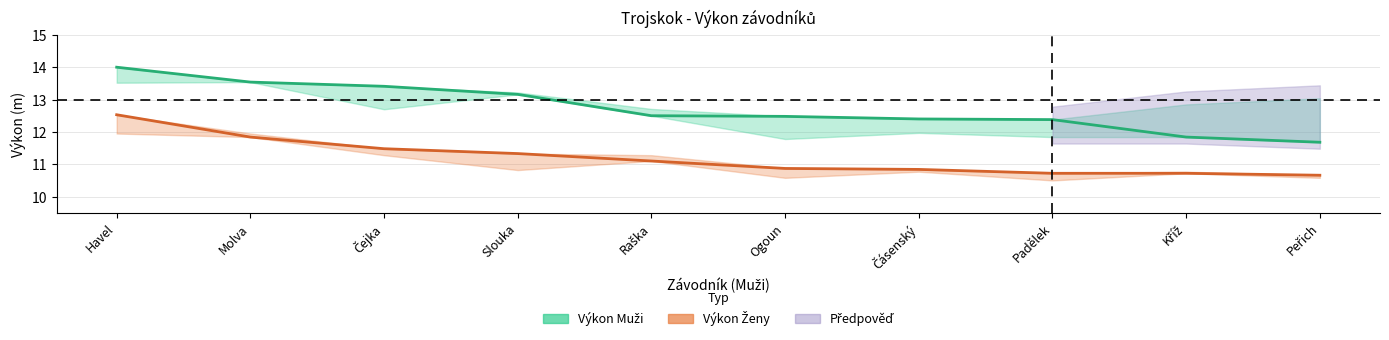

What is the total value across all series at Kříž?

22.6